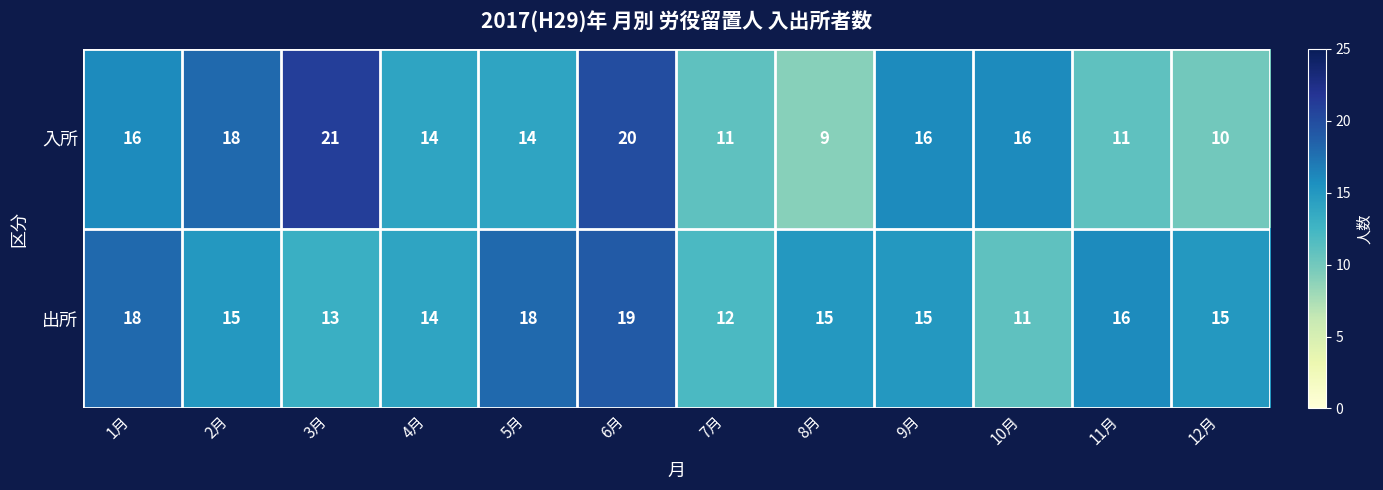

Rank the series at 6月 from highest to lowest value.

入所, 出所